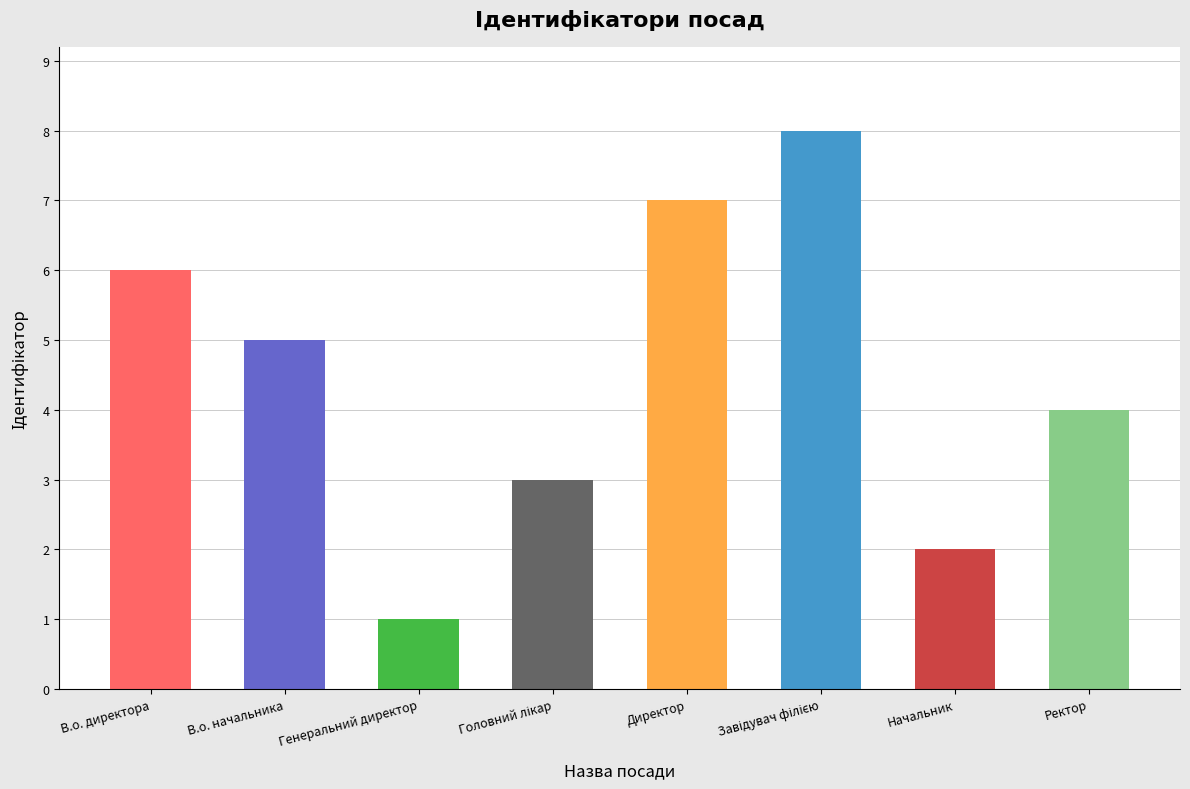

What is the difference between the maximum and minimum values?

7